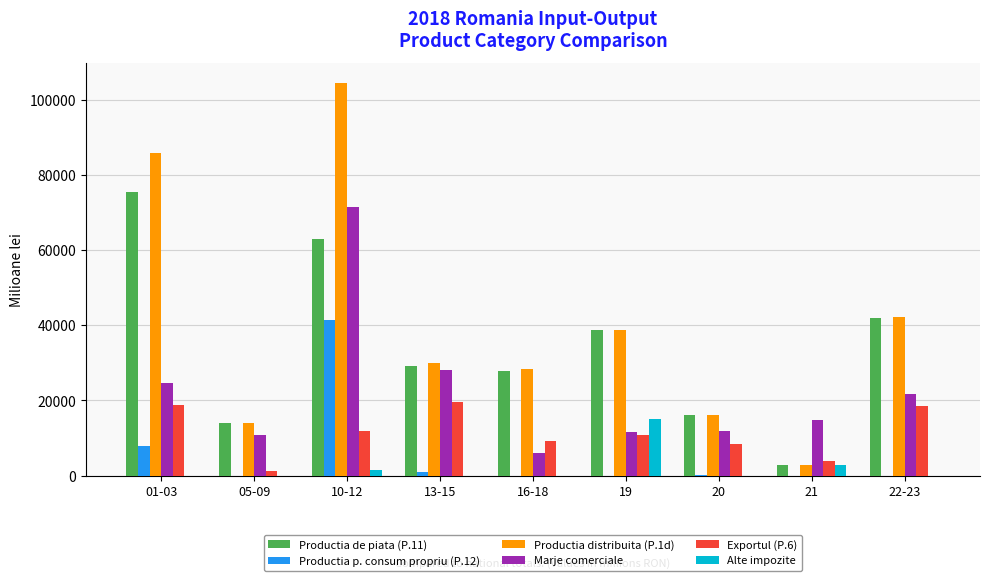

At which category is the sum across all series the highest?

10-12